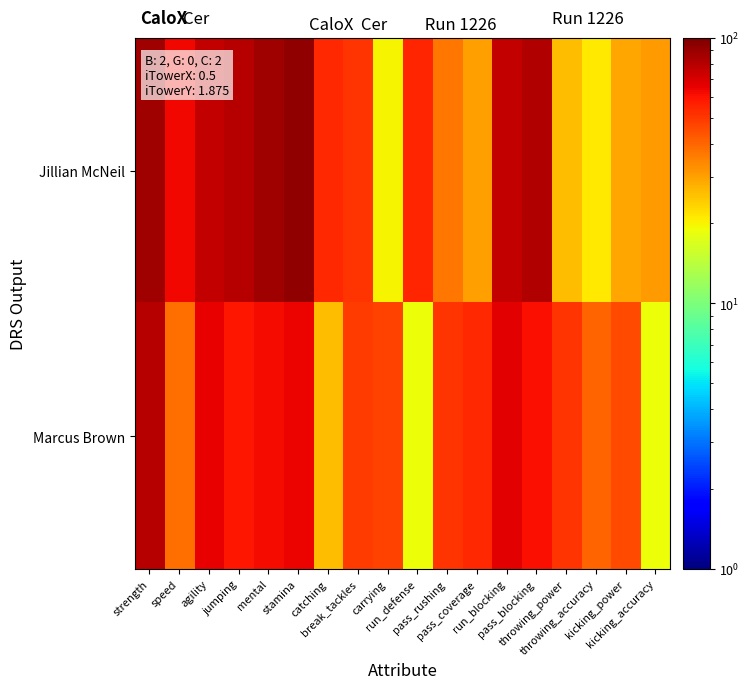

What is the greatest value displayed?

93